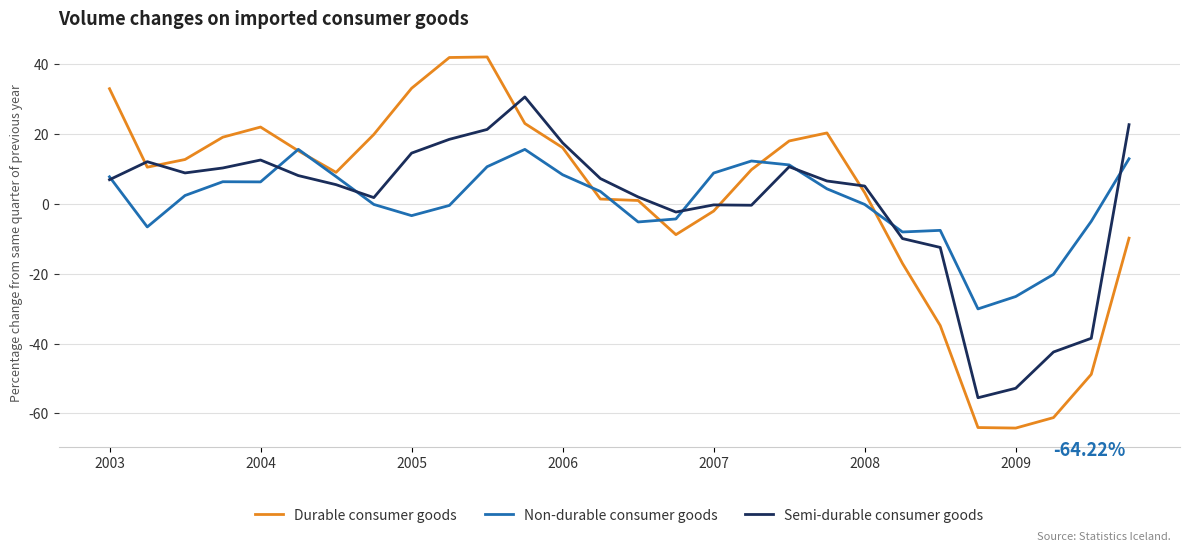

List the series in order of their peak value, highest first.

Durable consumer goods, Semi-durable consumer goods, Non-durable consumer goods